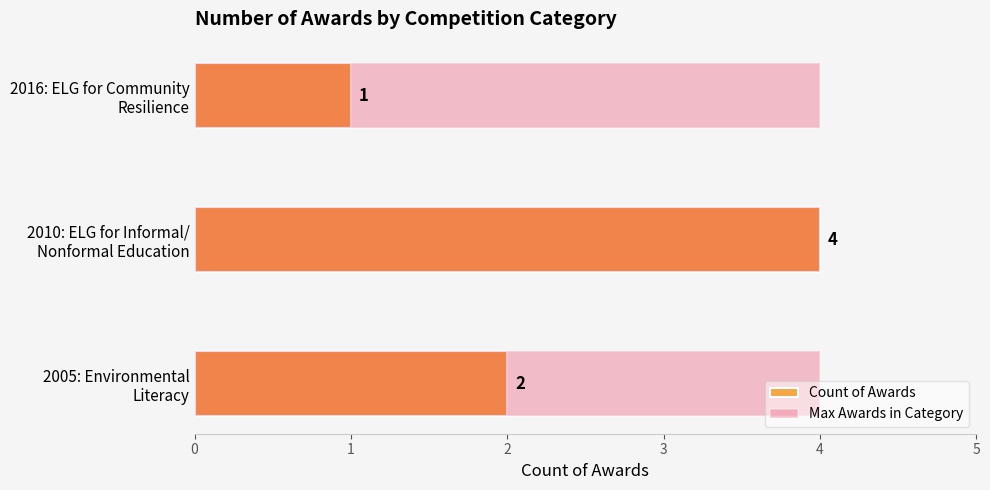

Count the number of categories in the chart.

3